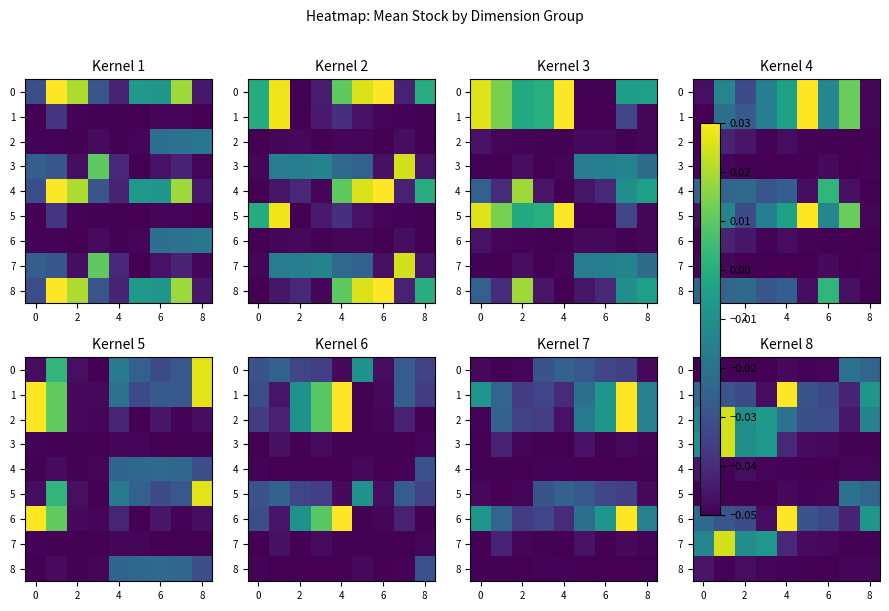

Is it true that row_4 equals -0.0 at 7?

True